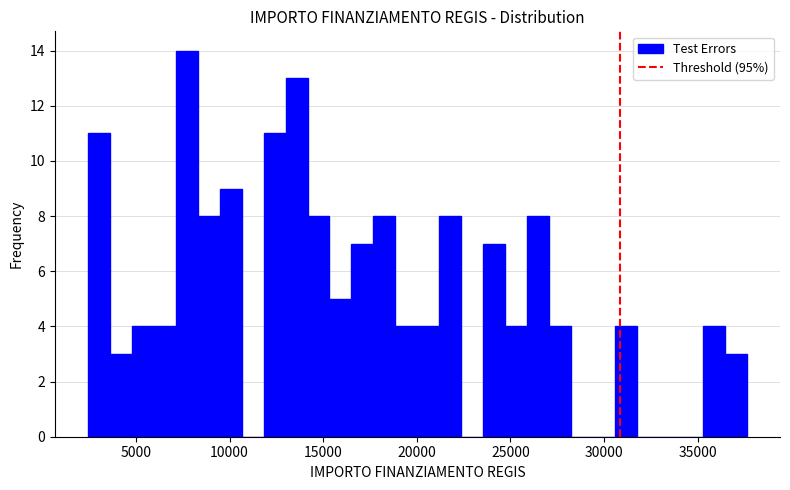

Read against the x-axis, roughly where is the centre of the tallest bar?

7500